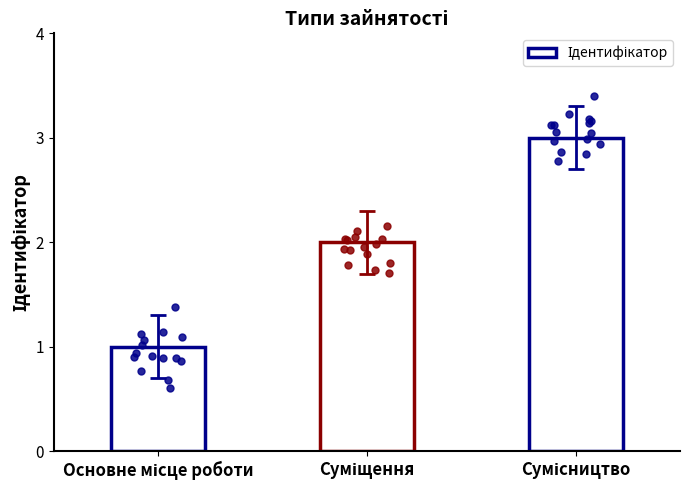

Between Сумісництво and Суміщення, which is larger?

Сумісництво